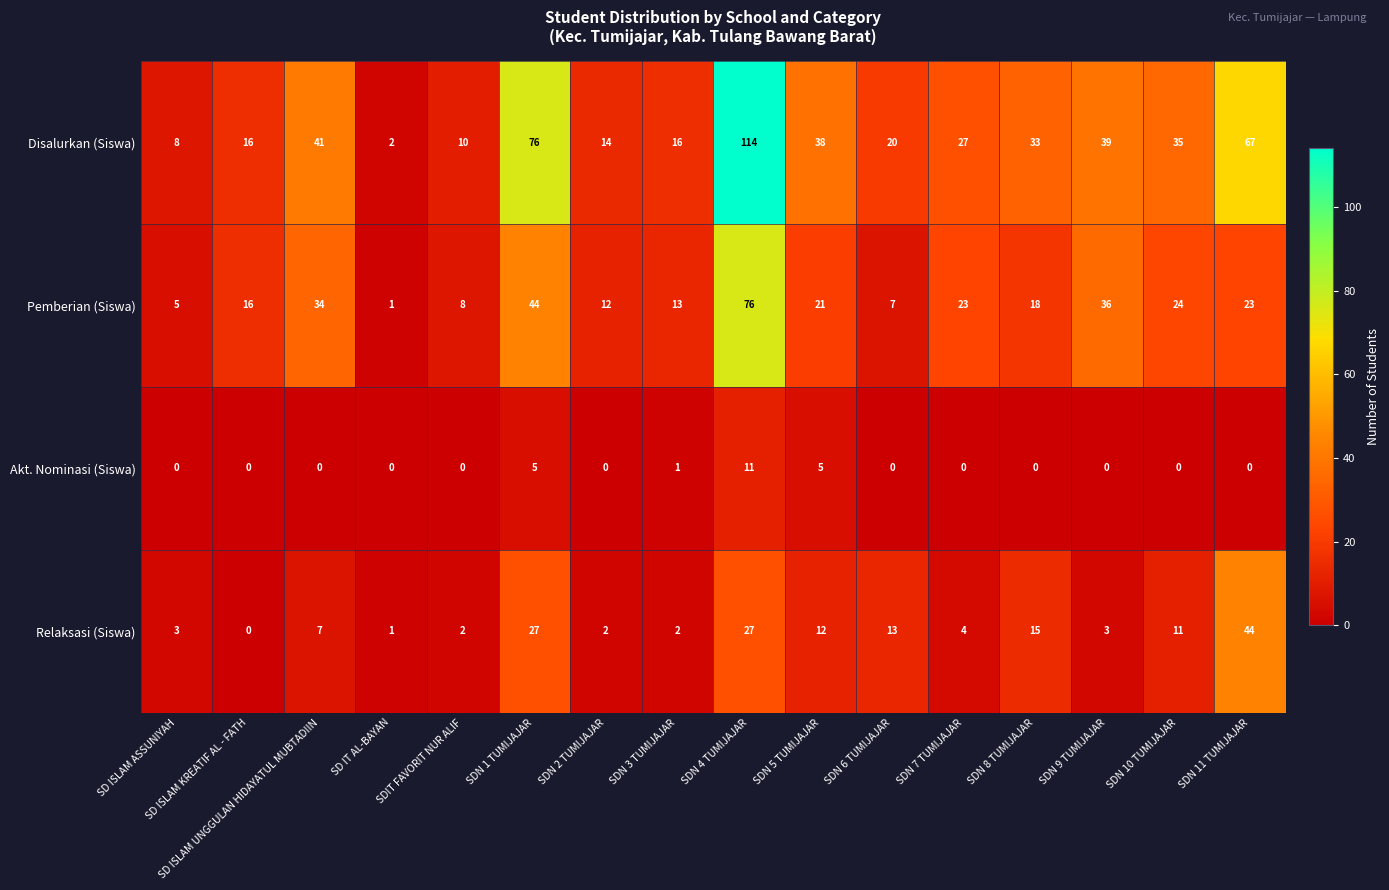

What is the difference between the highest and lowest values at SD ISLAM KREATIF AL - FATH?

16